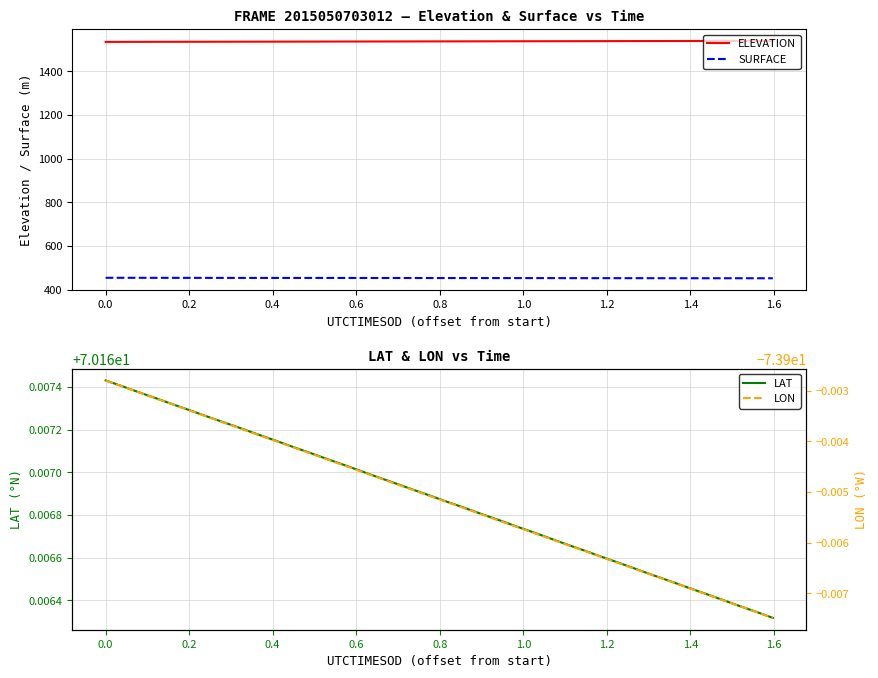

What is the minimum value for SURFACE?

452.7